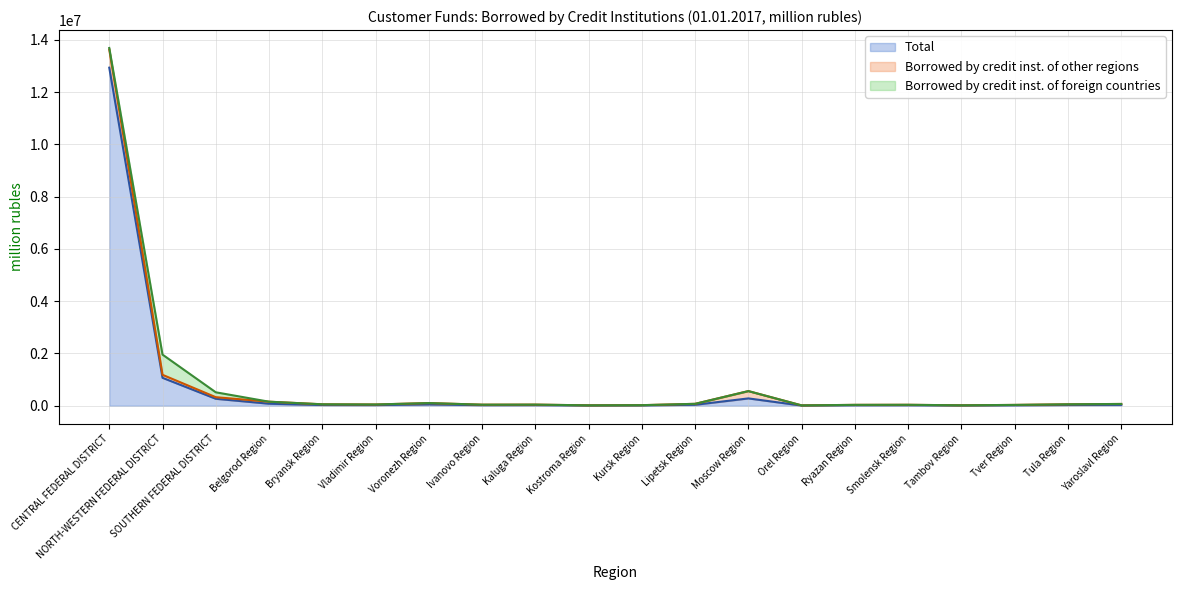

What is the label of the 18th point from the right?

SOUTHERN FEDERAL DISTRICT